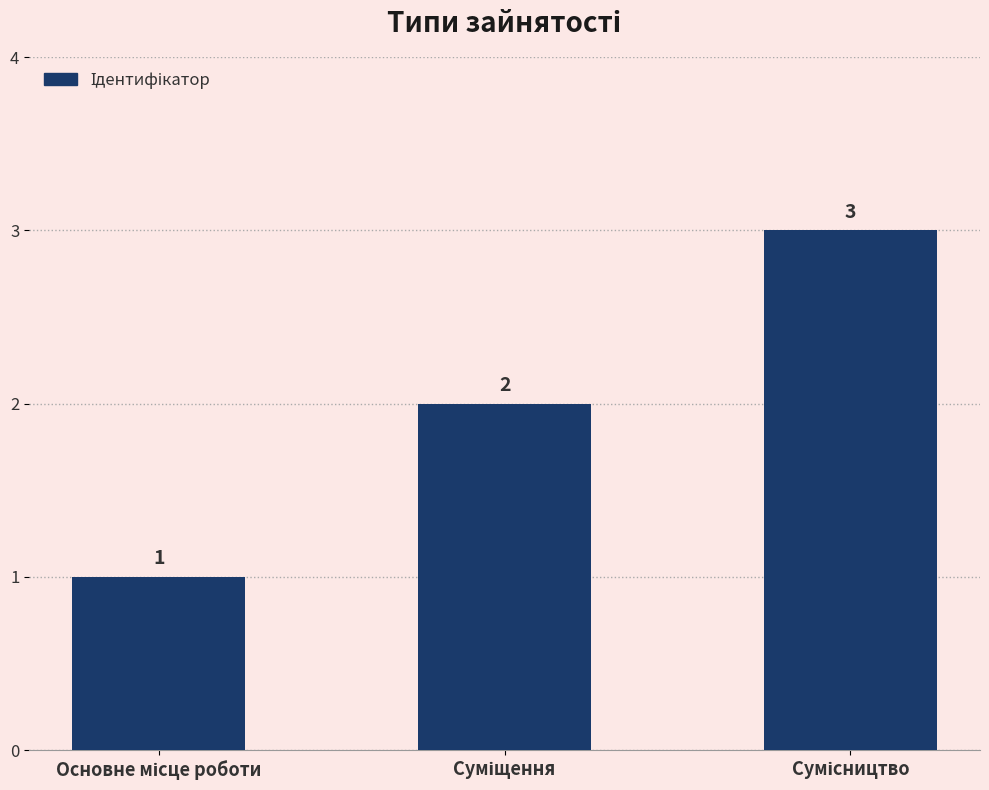

What is the average value?

2